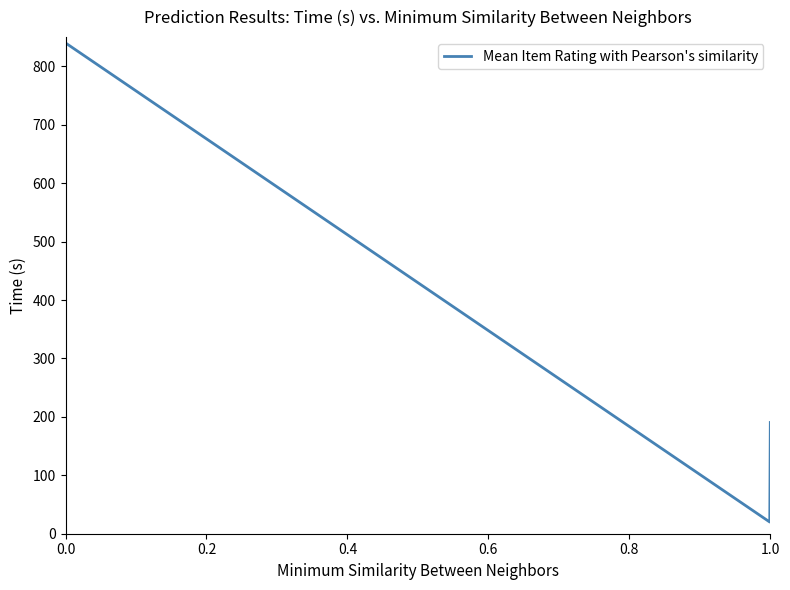

What is the difference between the maximum and minimum values?

820.0